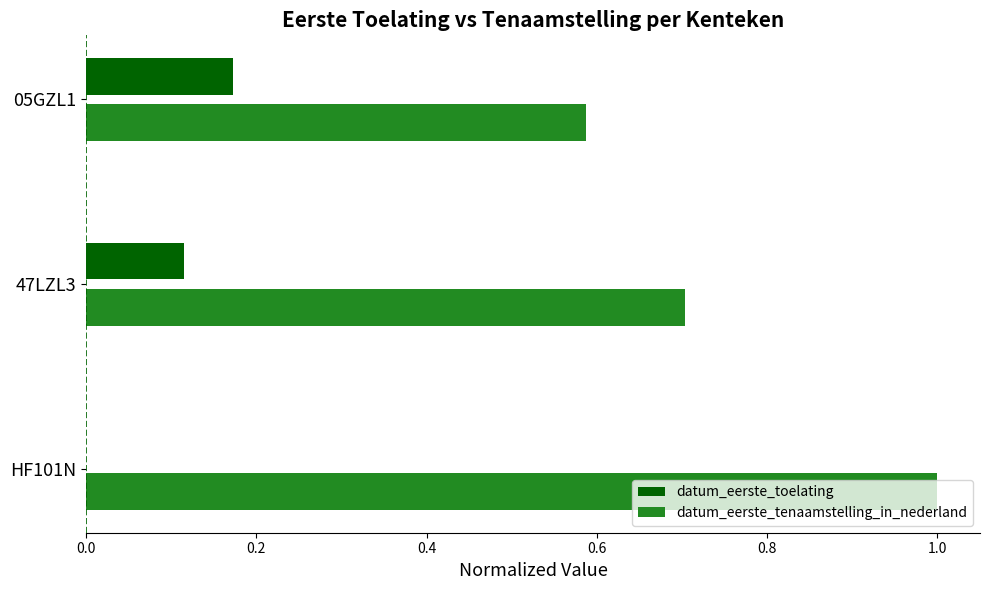

At which category does the chart reach its peak across all series?

HF101N